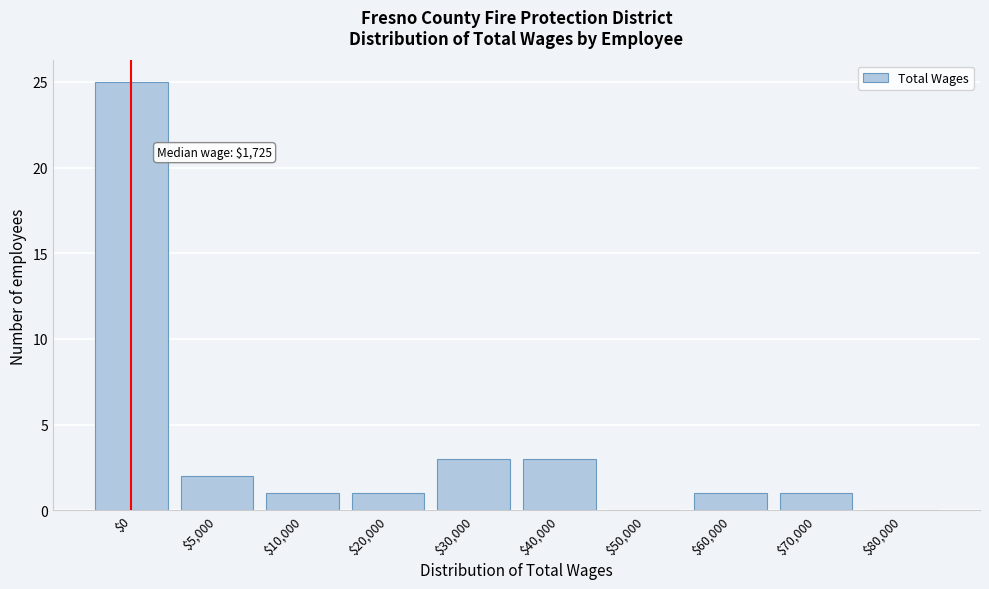

Which category has the highest value across all series?

$0